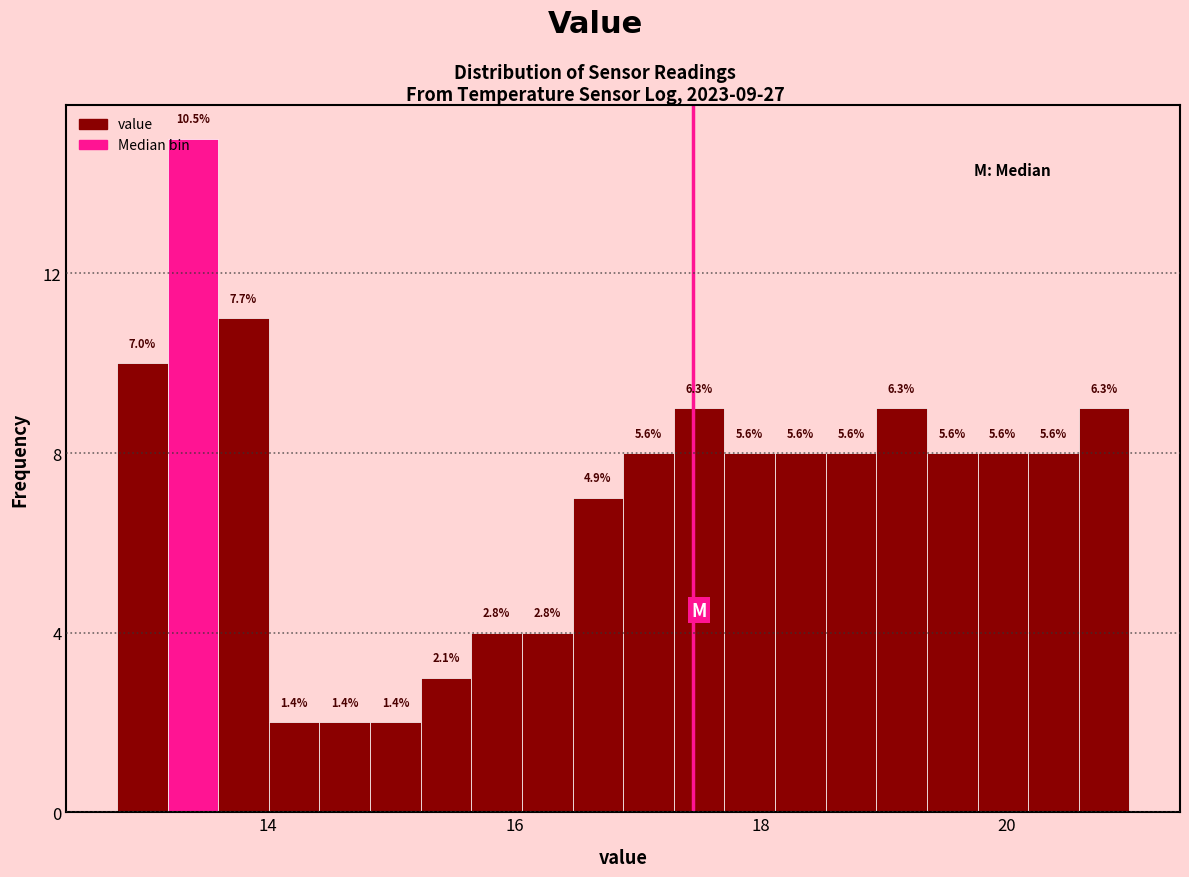

Read against the x-axis, roughly where is the centre of the tallest bar?

13.4